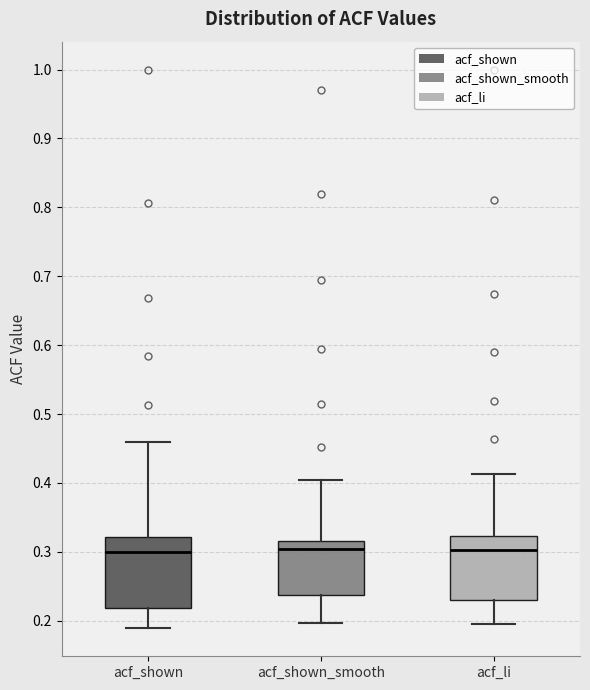

Reading left to right, read every box against the y-axis: the position of its median line, the range the box covers, and the ends of its whiskers. The values are not printed on the chart, so give them approximately, as read against the axis.

acf_shown: median 0.30, box 0.22 to 0.32, whiskers 0.19 to 0.46
acf_shown_smooth: median 0.30, box 0.24 to 0.32, whiskers 0.20 to 0.40
acf_li: median 0.30, box 0.23 to 0.32, whiskers 0.20 to 0.41